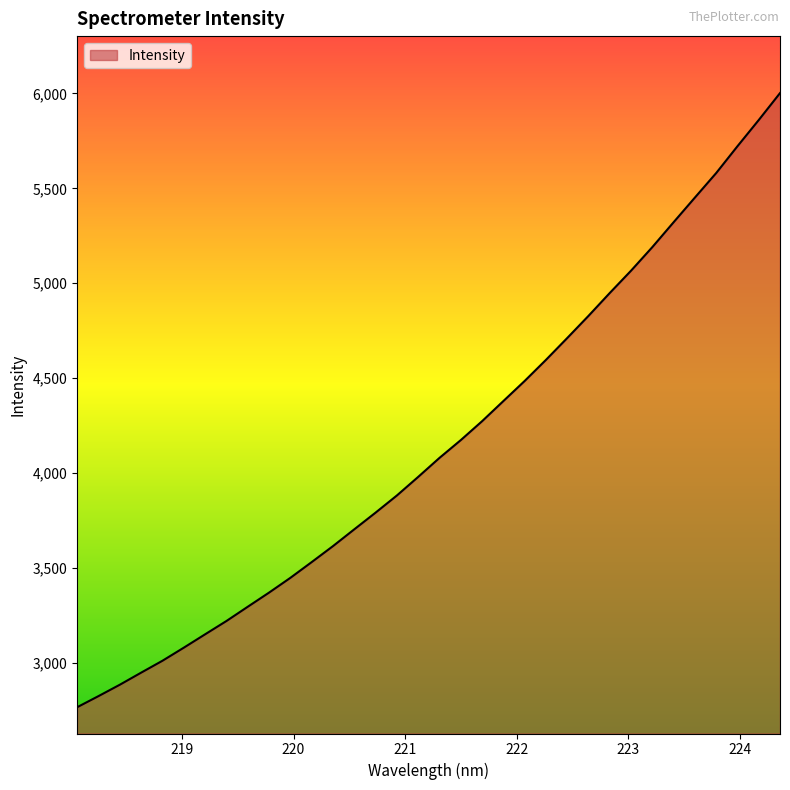

What is the maximum value shown in the chart?

6001.3